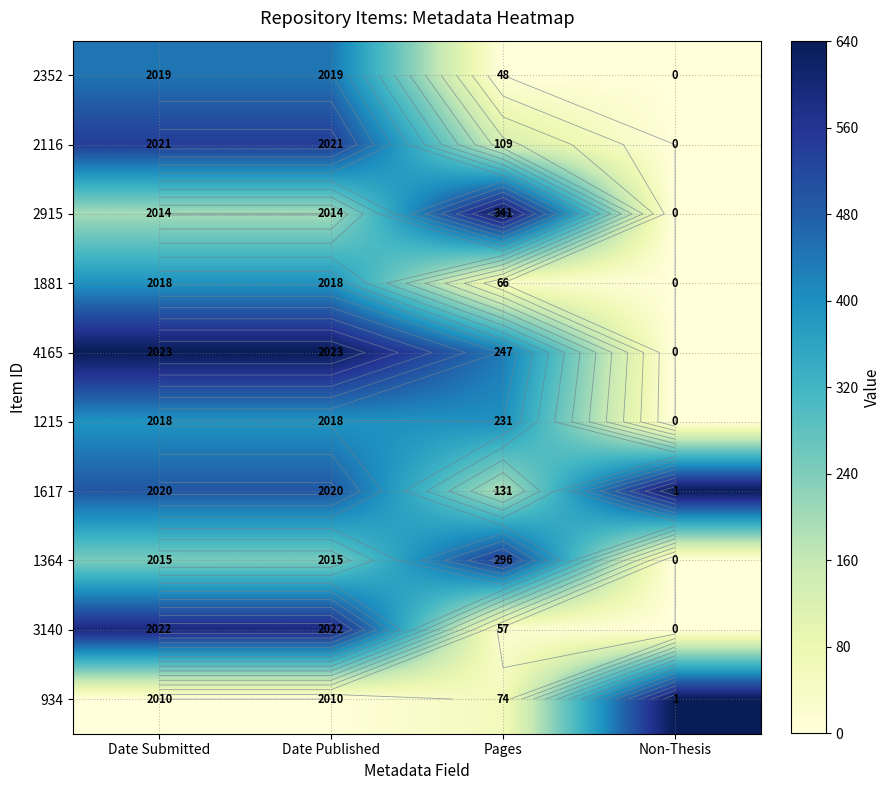

How many distinct data groups are displayed?

10